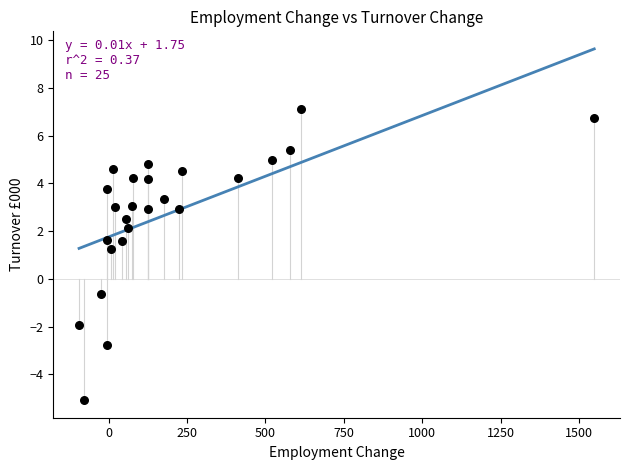

What Y value in the scatter plot is closest to 1?

1.2